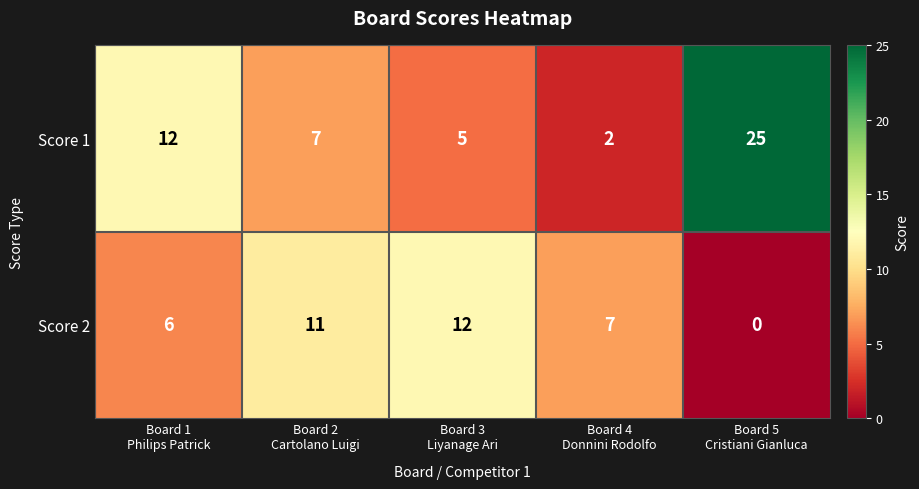

Rank the series by their average value, from highest to lowest.

Score 1, Score 2